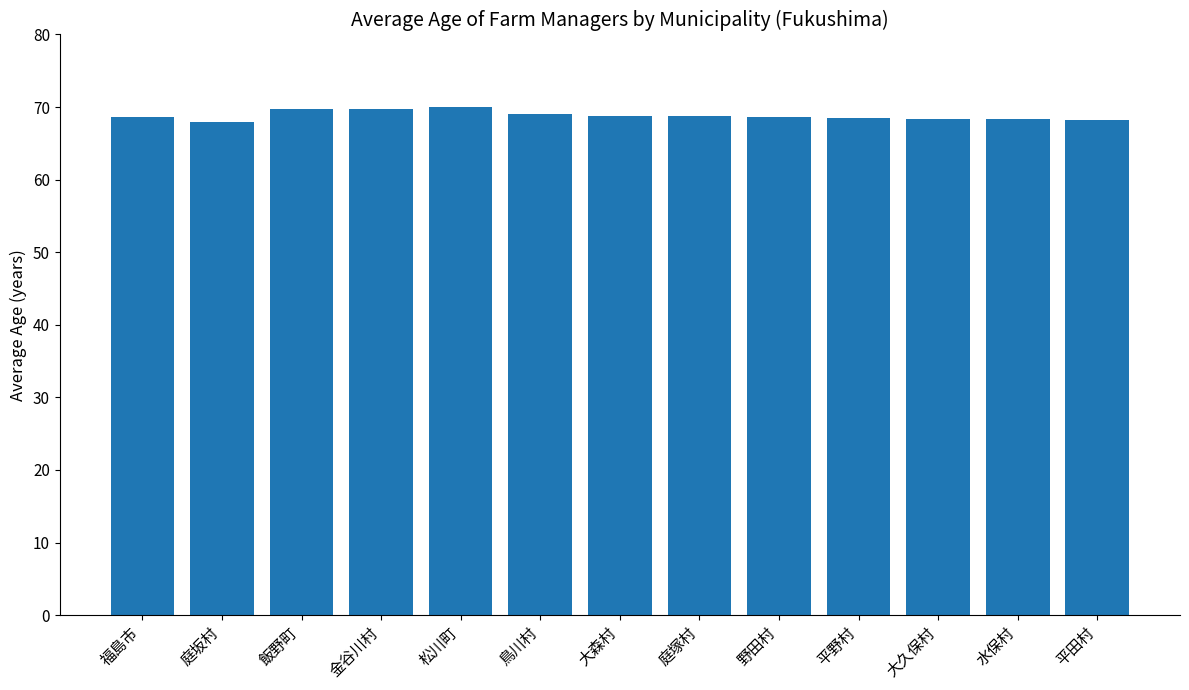

What is the label of the 10th bar from the right?

金谷川村